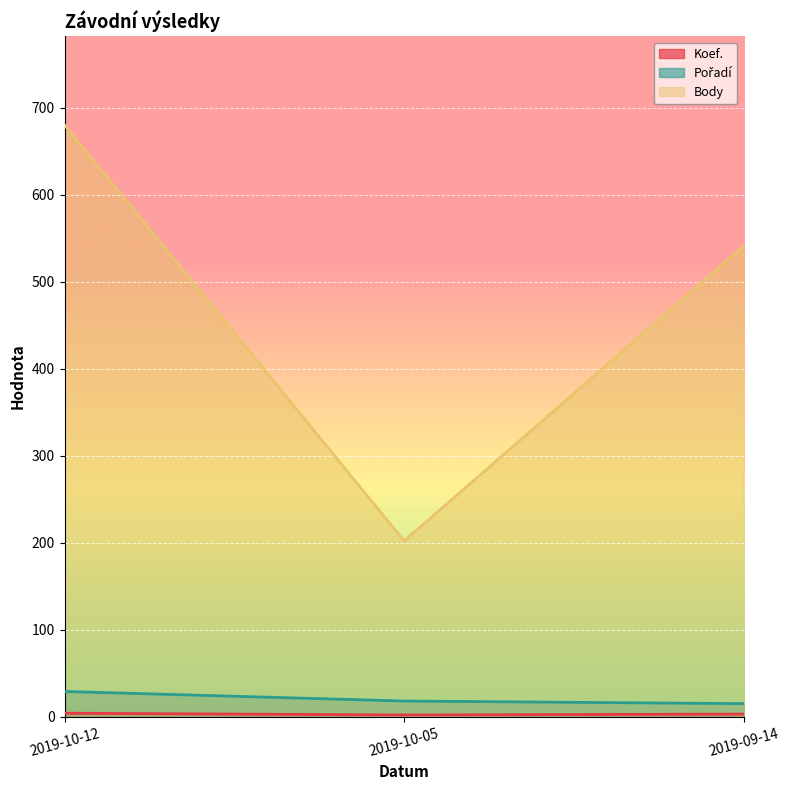

What is the sum of all Body values?

1423